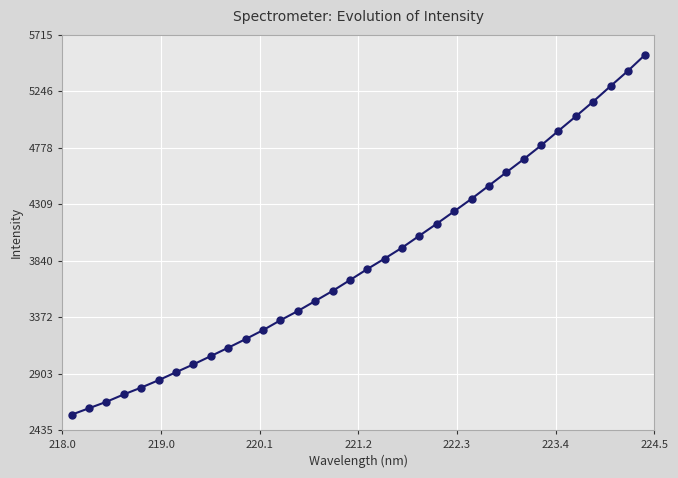

What is the value of the 12th point from the left?

3263.6